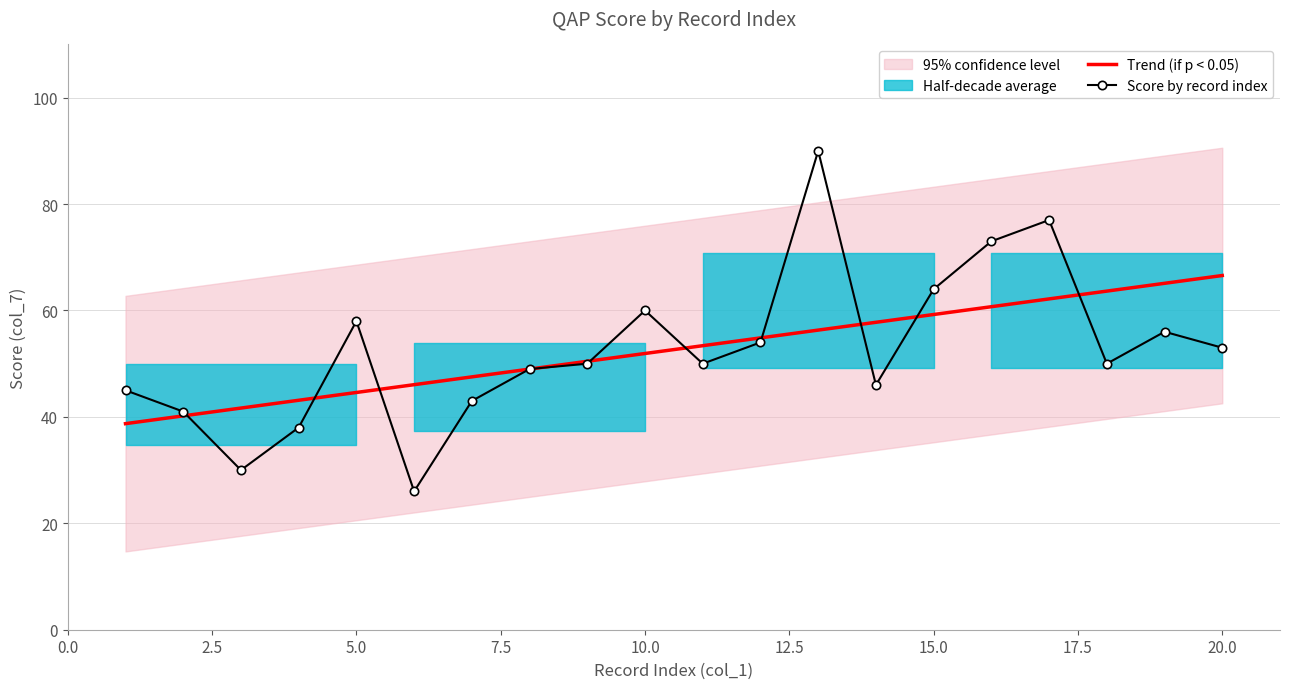

Which series has the largest total across all categories?

Trend (if p < 0.05)